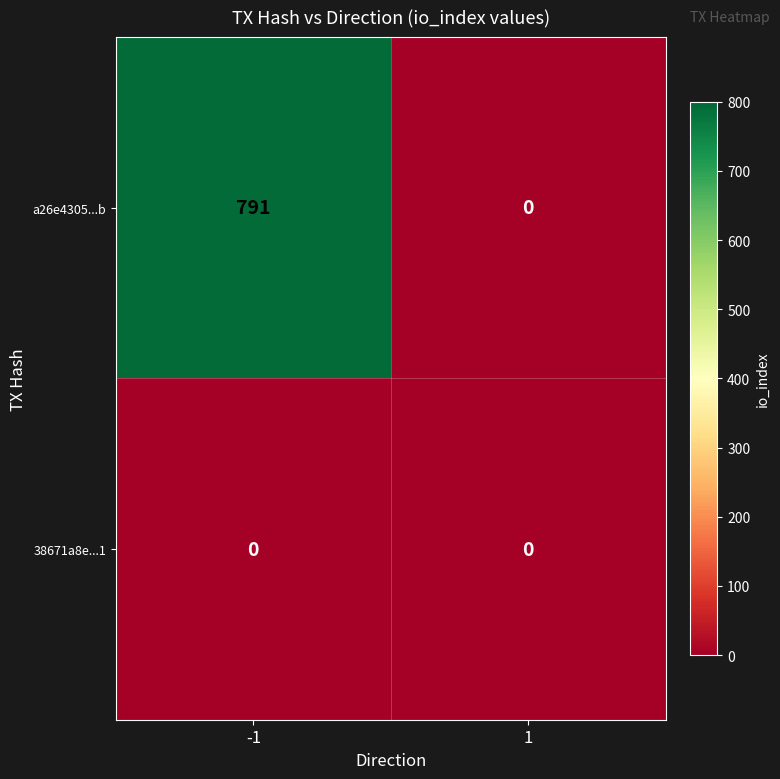

At which category is the sum across all series the highest?

-1